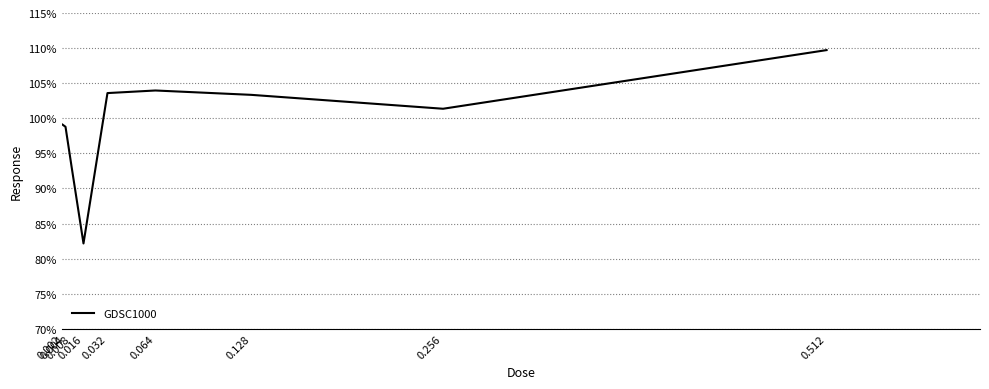

Which category has the lowest value across all series?

0.016